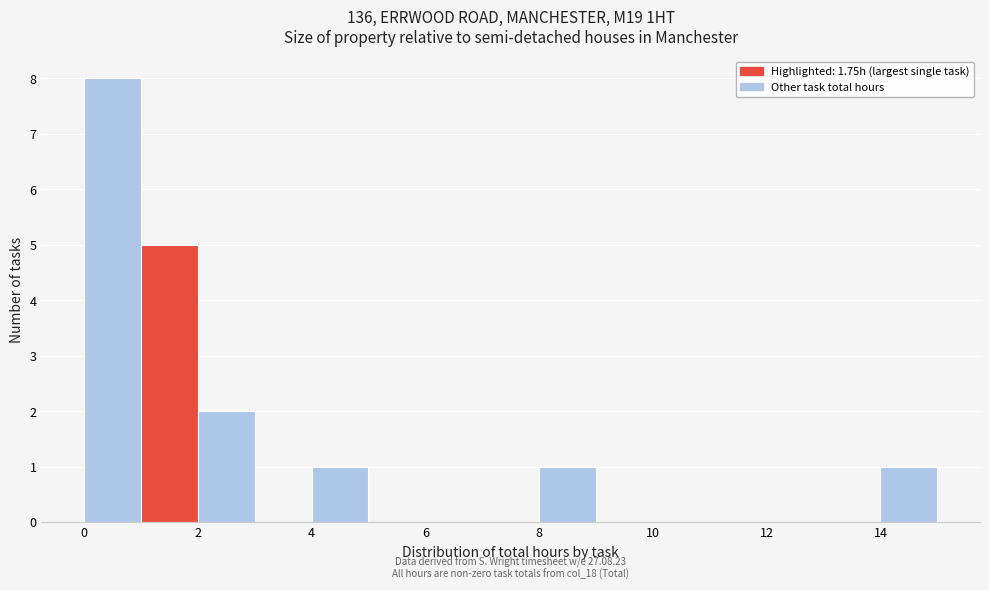

Which range on the x-axis has the tallest bar?

0 to 1